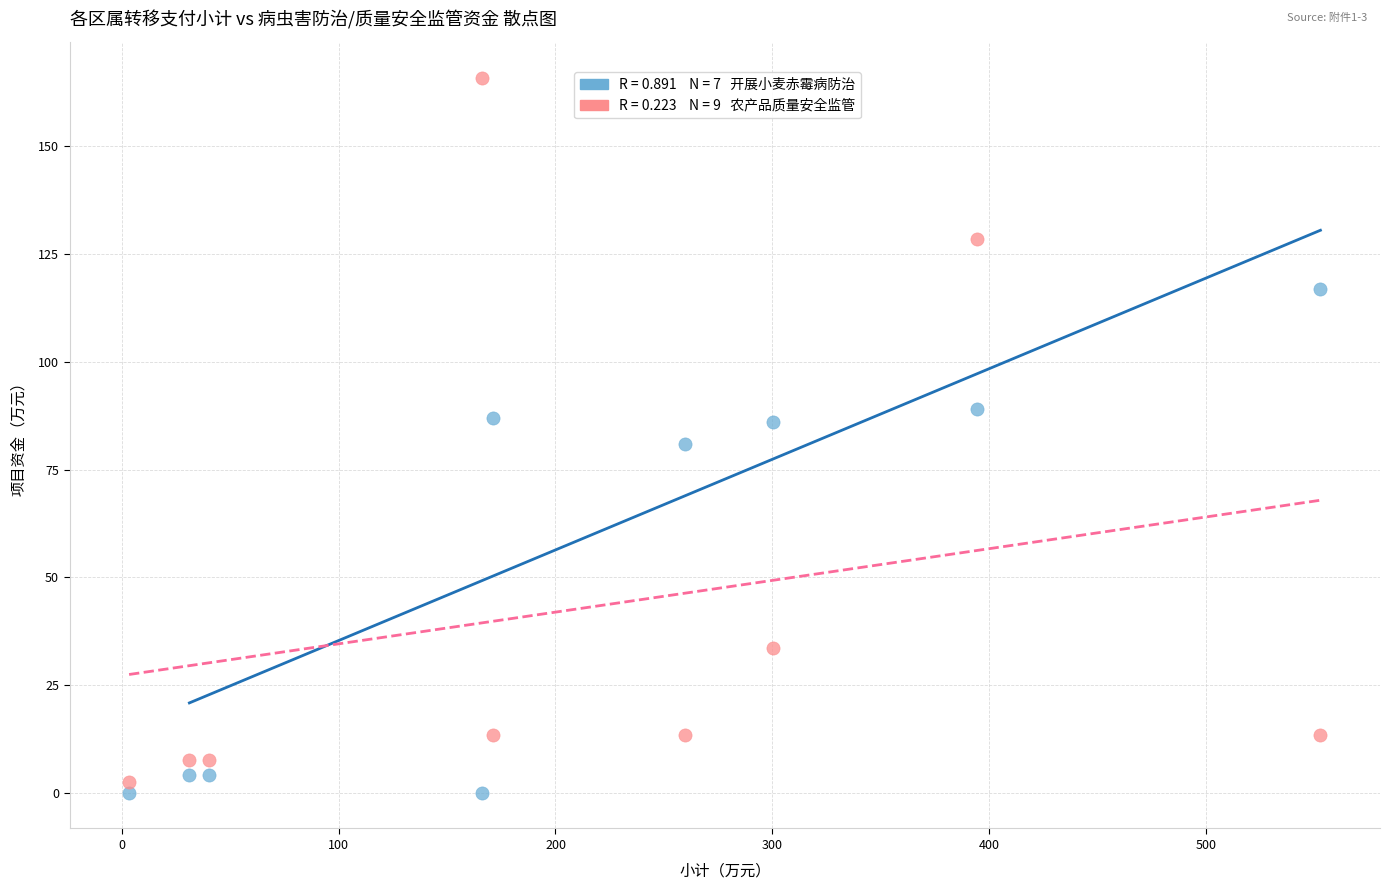

Across all data points, what is the range of Y values (max minus min)?

166.0